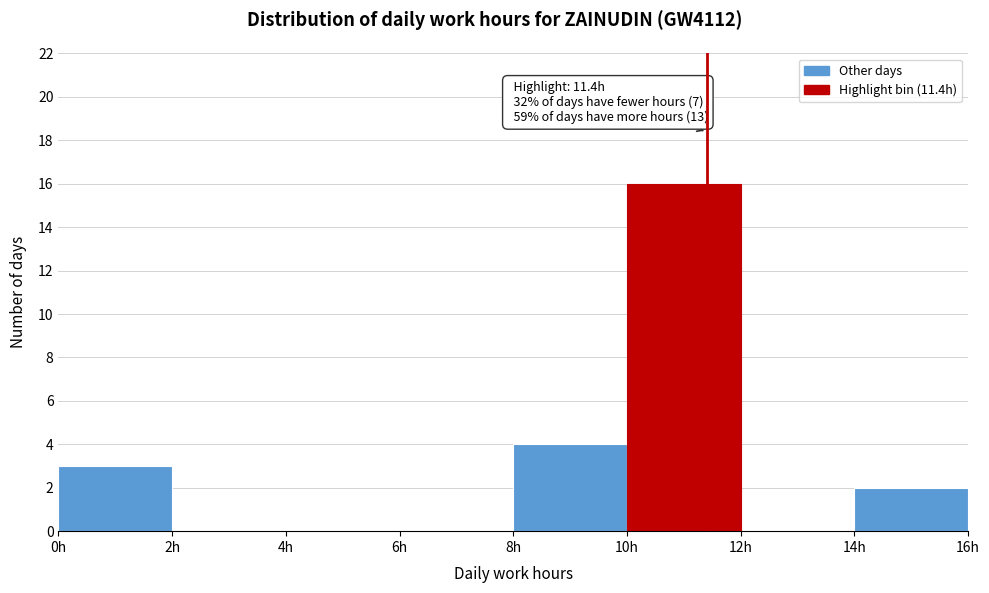

Which range on the x-axis has the tallest bar?

10 to 12